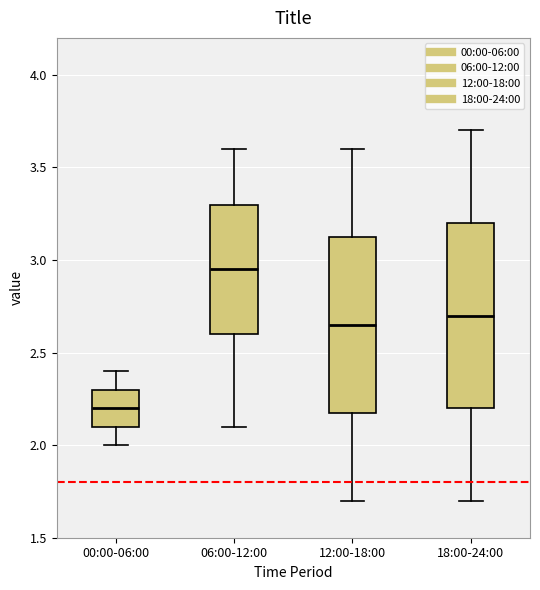

Reading left to right, transcribe this box plot: for each box, give where its median line is, the range the box spans, and where its two whiskers end, as read against the y-axis. The values are not printed on the chart, so give them approximately, as read against the axis.

00:00-06:00: median 2.20, box 2.10 to 2.30, whiskers 2.00 to 2.40
06:00-12:00: median 2.95, box 2.60 to 3.30, whiskers 2.10 to 3.60
12:00-18:00: median 2.65, box 2.20 to 3.15, whiskers 1.70 to 3.60
18:00-24:00: median 2.70, box 2.20 to 3.20, whiskers 1.70 to 3.70